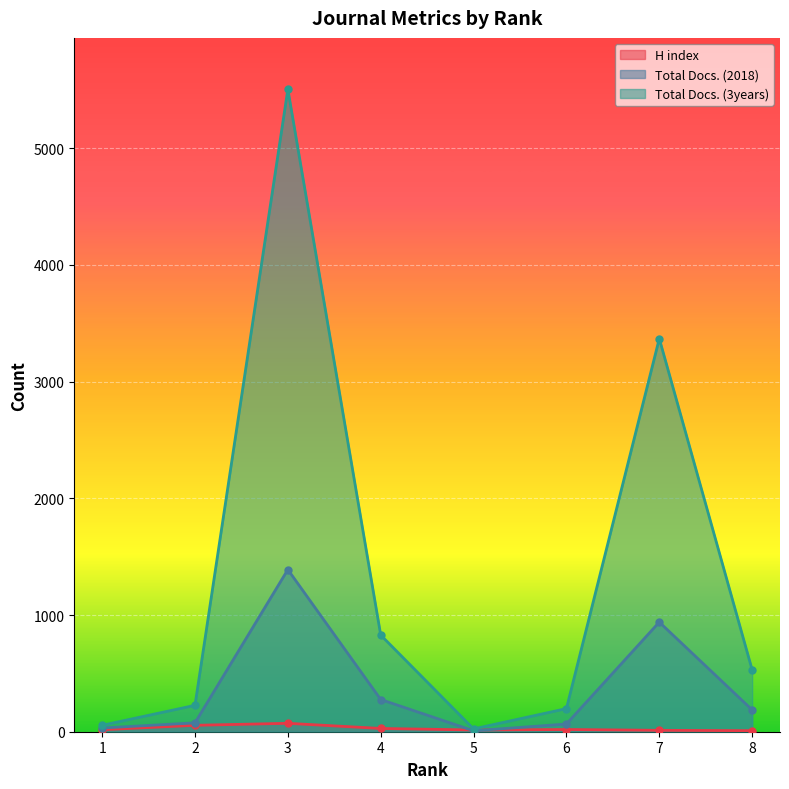

Rank the categories by Total Docs. (2018) value from highest to lowest.

3, 7, 4, 8, 2, 6, 1, 5